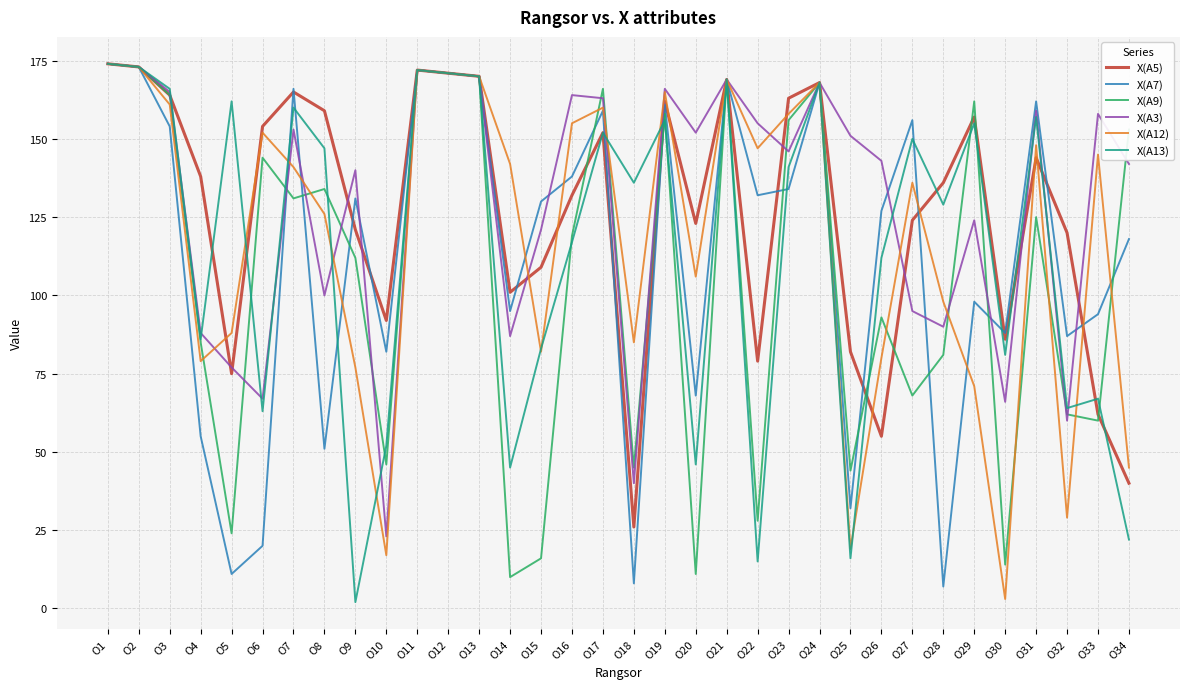

Which series ends up on top after the final intersection of X(A13) and X(A9)?

X(A9)